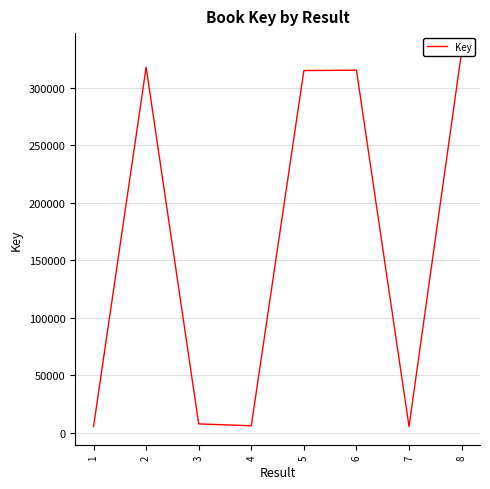

Reading left to right, list all the values displayed in this chart.

5691	317778	7922	6299	314907	315238	5666	331160